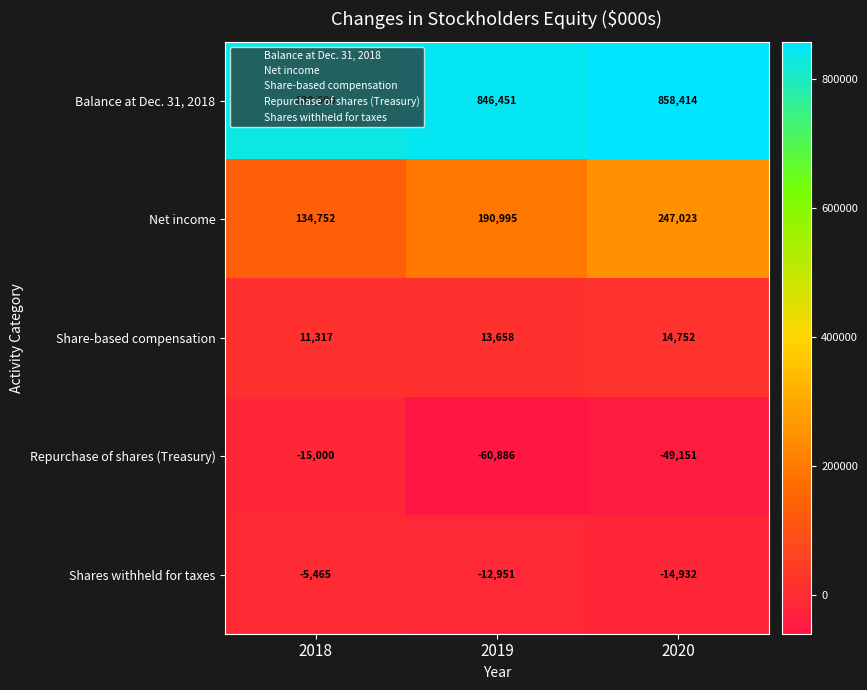

What is the total value across all series at 2018?

956204